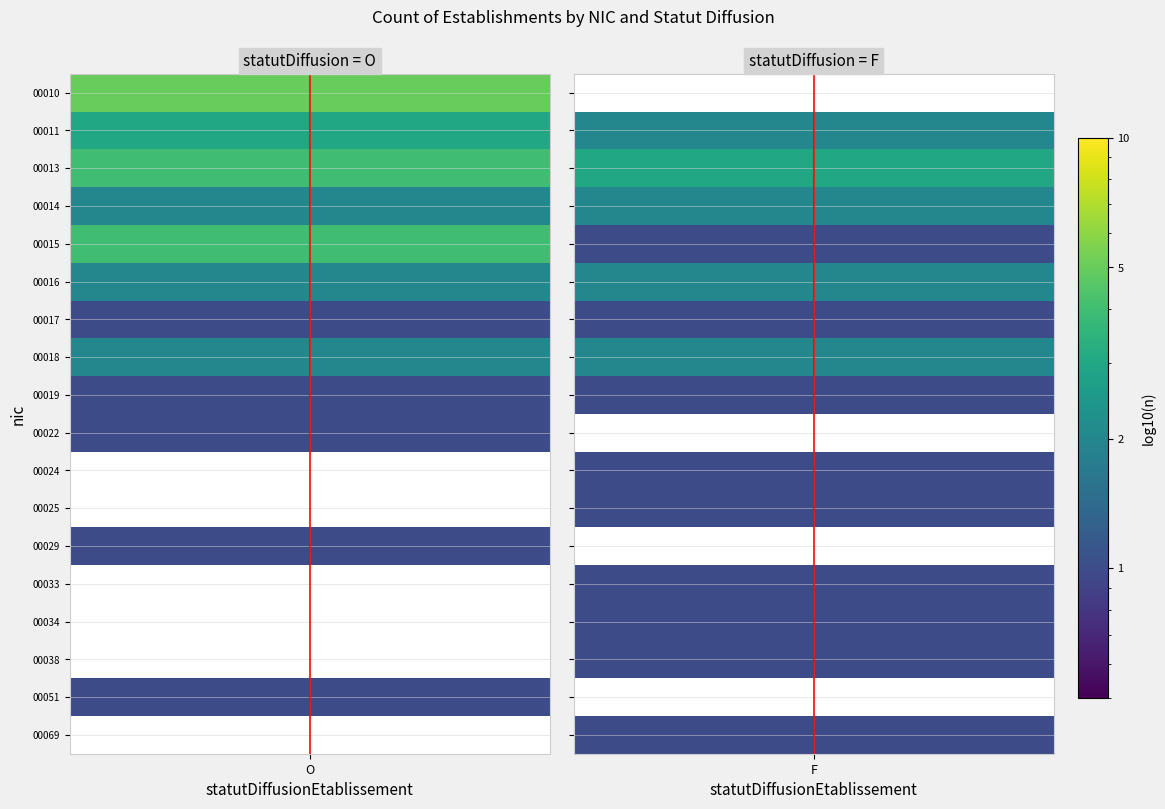

Rank the series by their maximum value, from lowest to highest.

00017, 00019, 00022, 00024, 00025, 00029, 00033, 00034, 00038, 00051, 00069, 00014, 00016, 00018, 00011, 00013, 00015, 00010